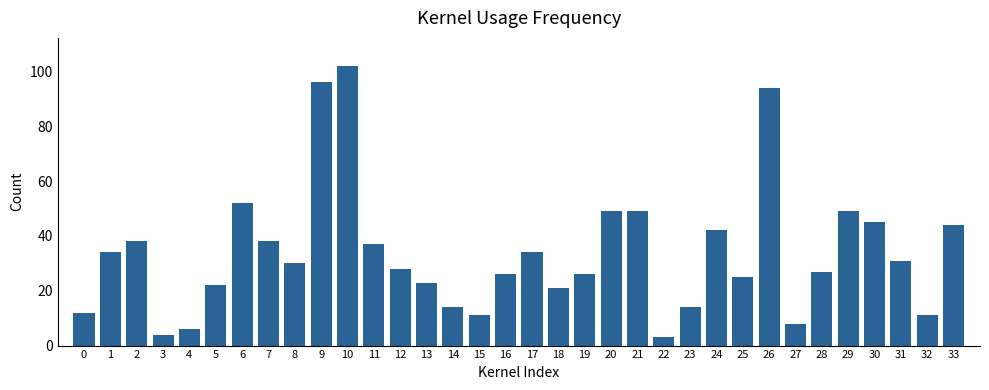

At which label does the data first exceed 30?

1